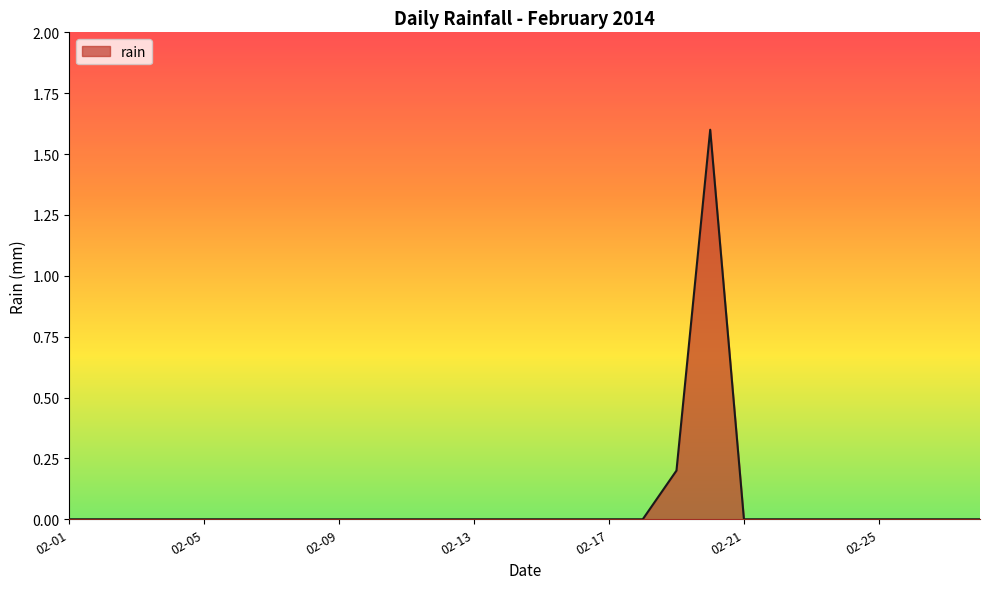

What is the greatest value displayed?

1.6